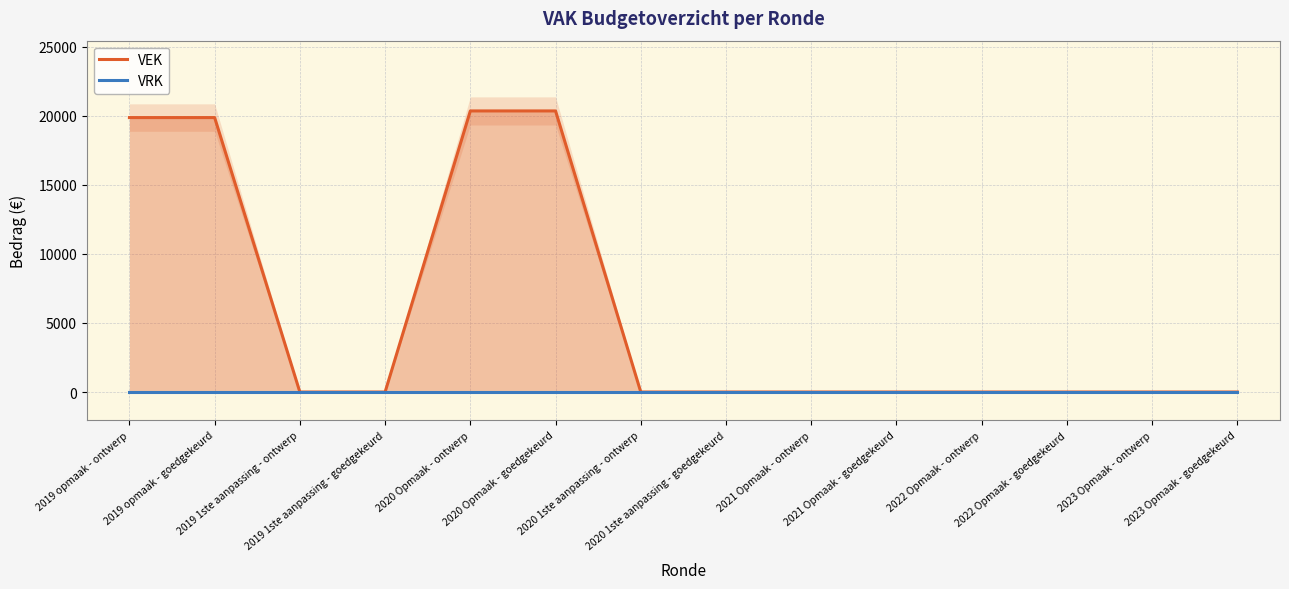

What are all the series names shown in the legend?

VEK, VRK